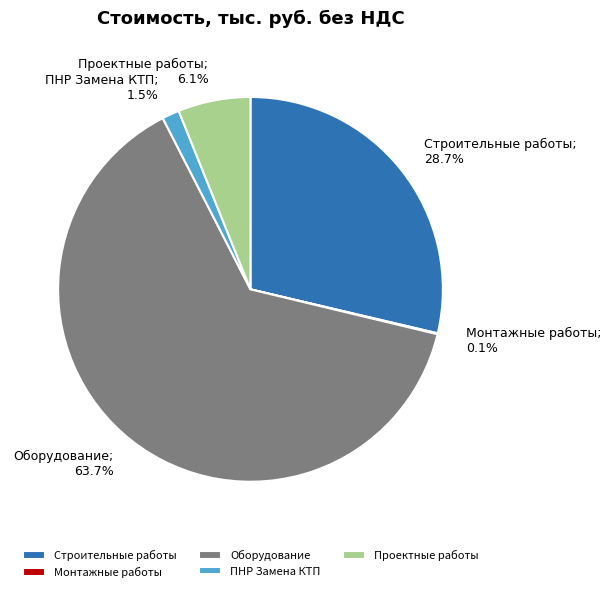

Does any single category account for the majority?

Yes